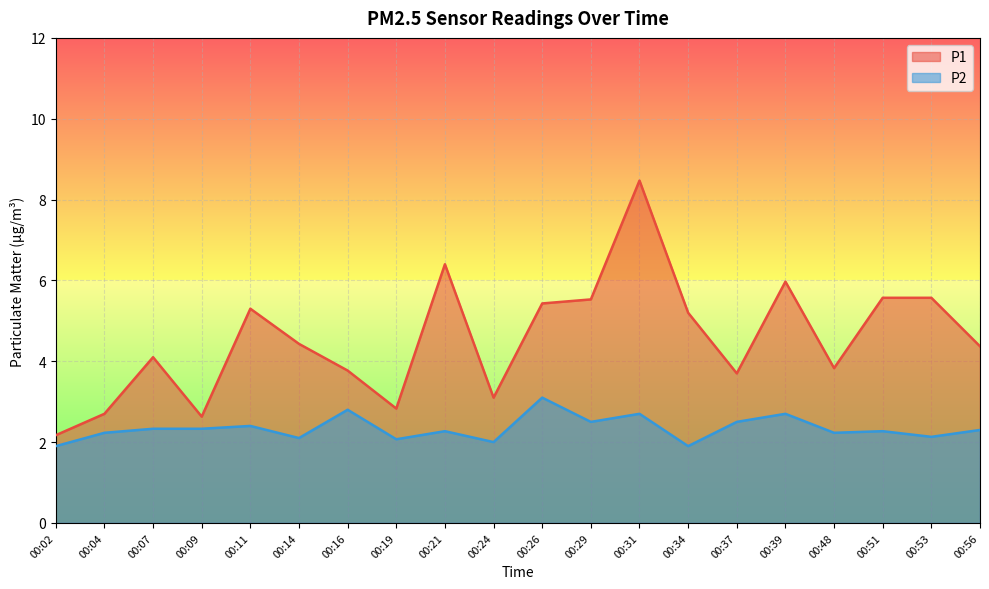

Which series has the largest total across all categories?

P1